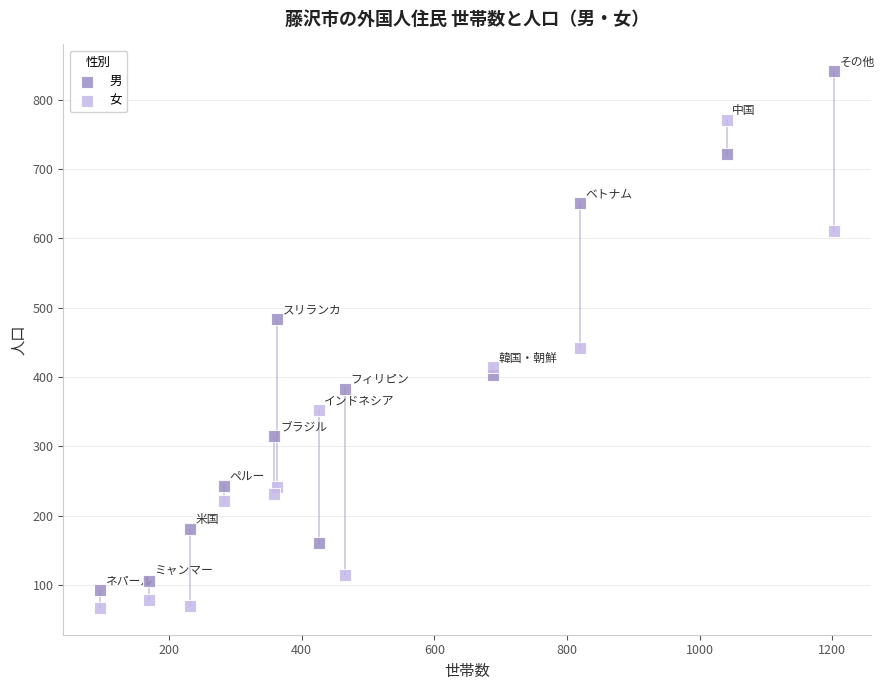

Across all data points, what is the range of Y values (max minus min)?

774